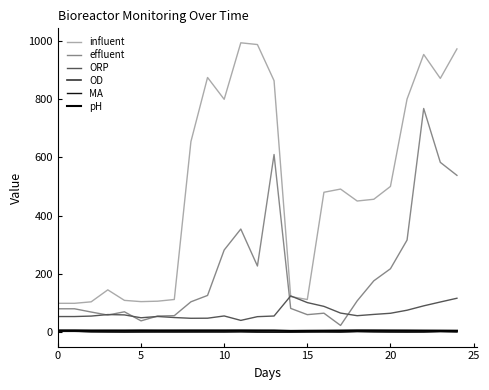

Where do MA and OD first cross each other?

10 and 15